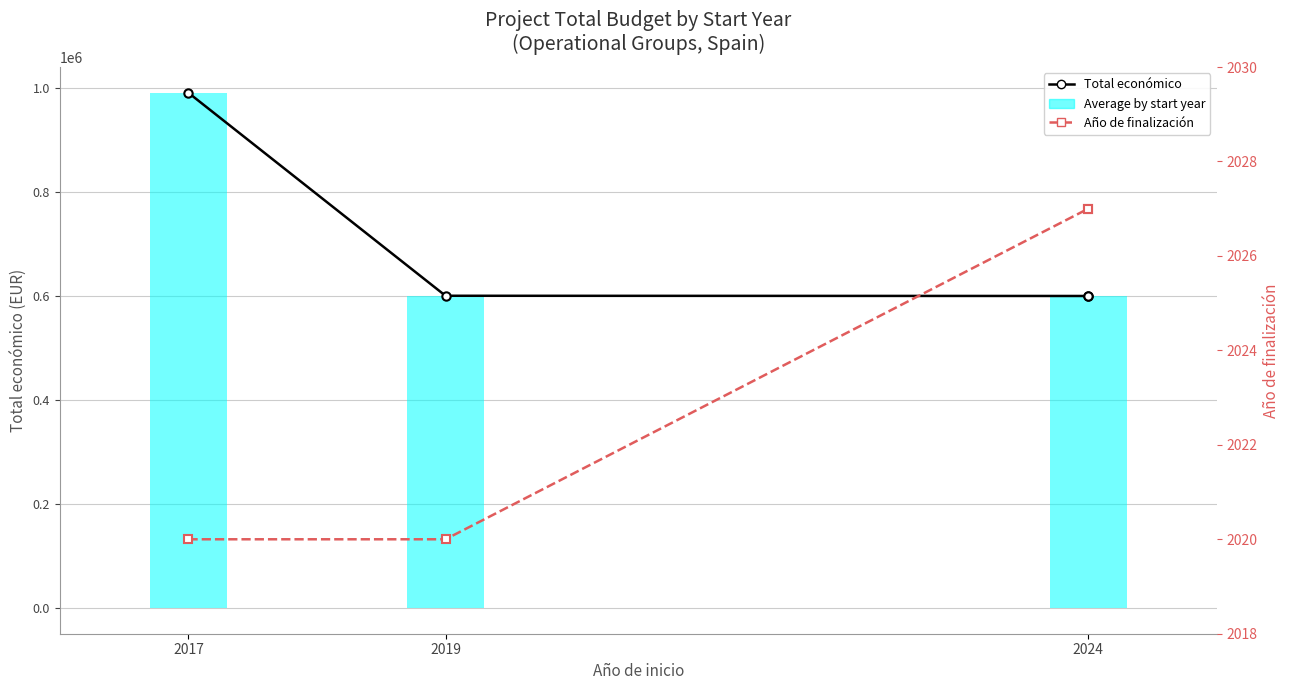

What is the highest value of the Año de finalización series?

2027